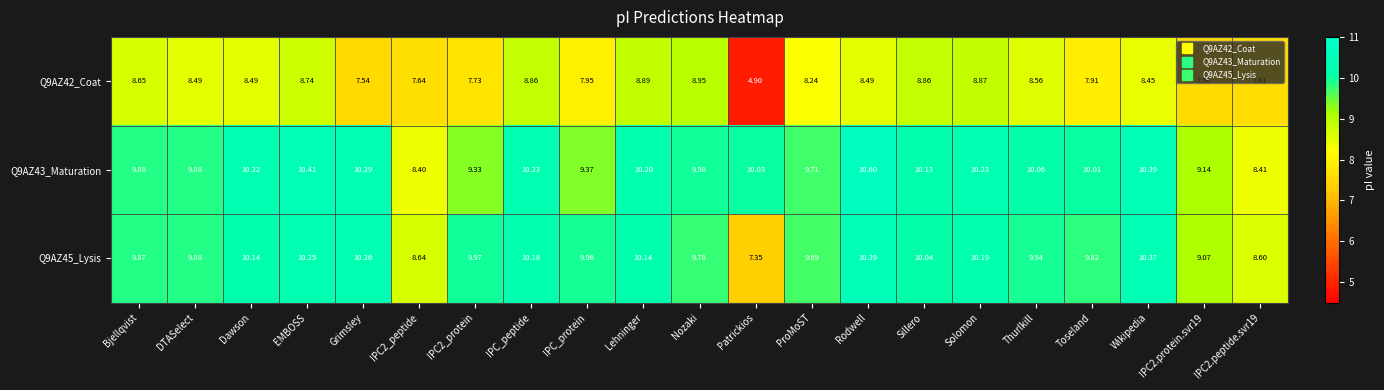

Which series changed the most between ProMoST and Solomon?

Q9AZ42_Coat